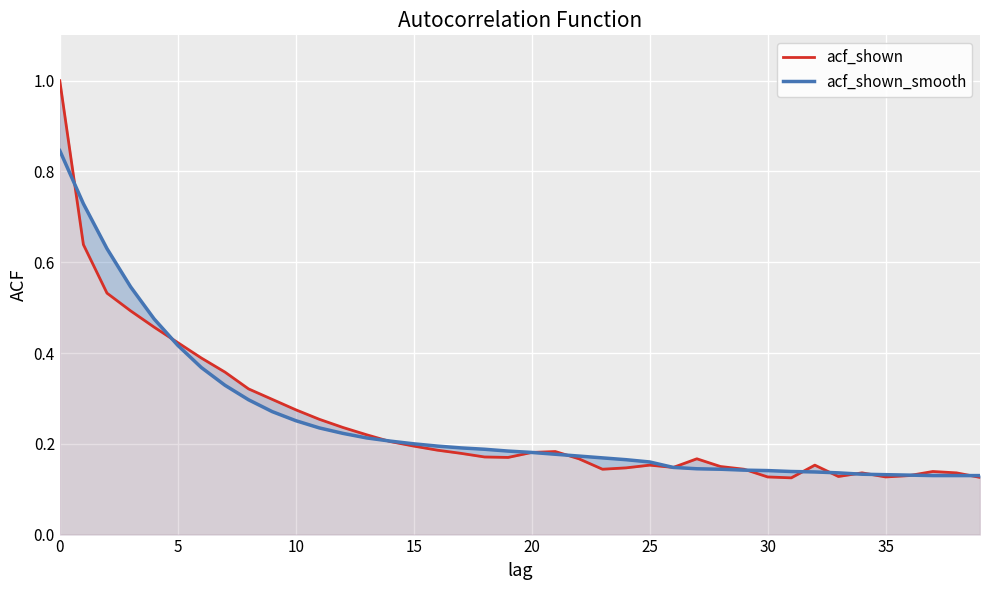

Is it true that acf_shown_smooth equals 0.2 at 12?

True